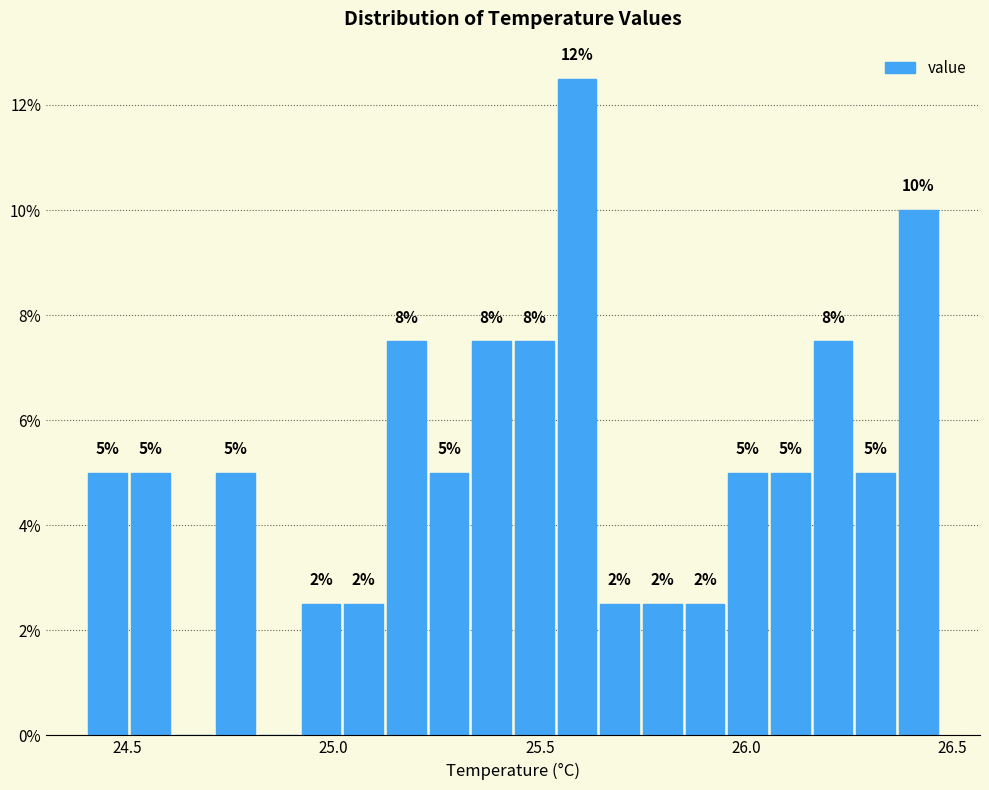

Around what value on the x-axis is the tallest bar? Give the approximate position of its centre, as read against the axis.

25.60